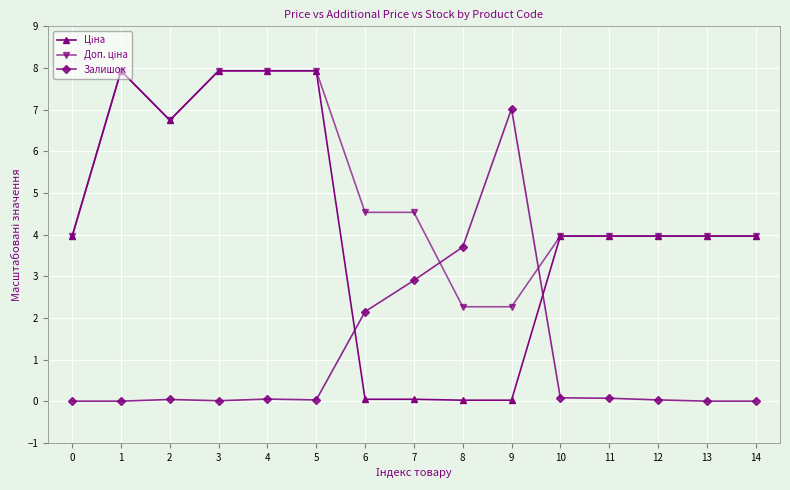

Between 0 and 9, which series saw the biggest shift?

Залишок